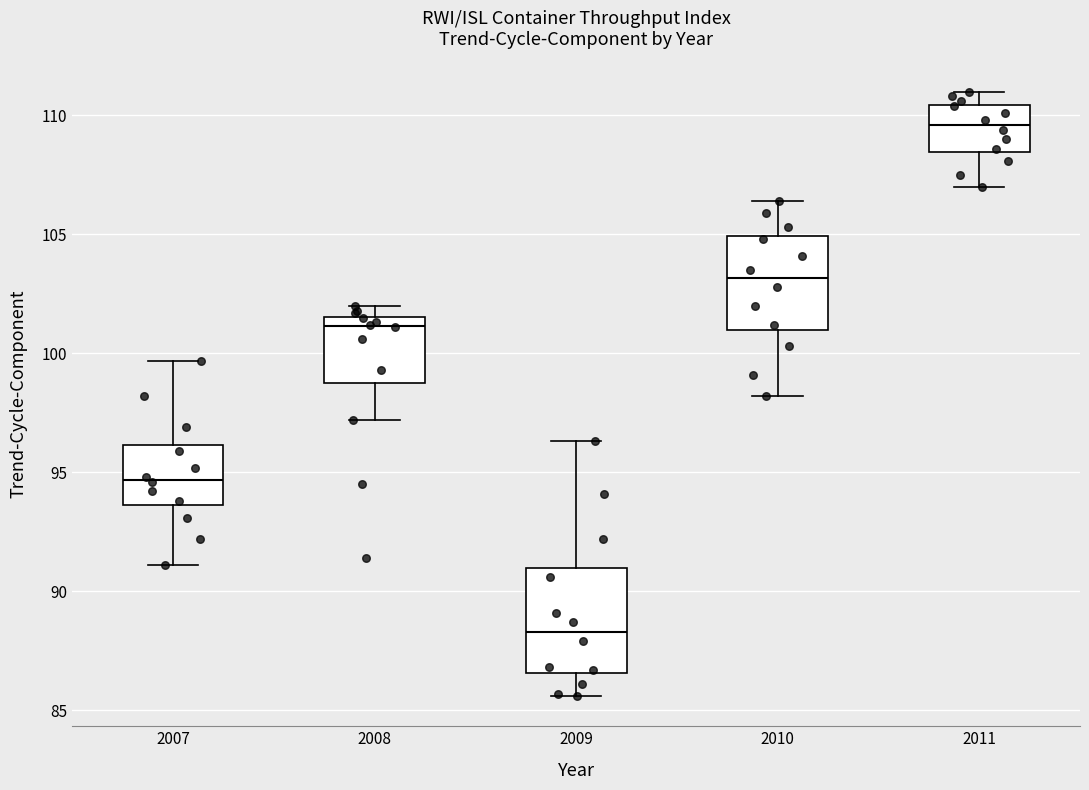

Comparing the boxes themselves (not the whiskers), which one is the tallest?

2009